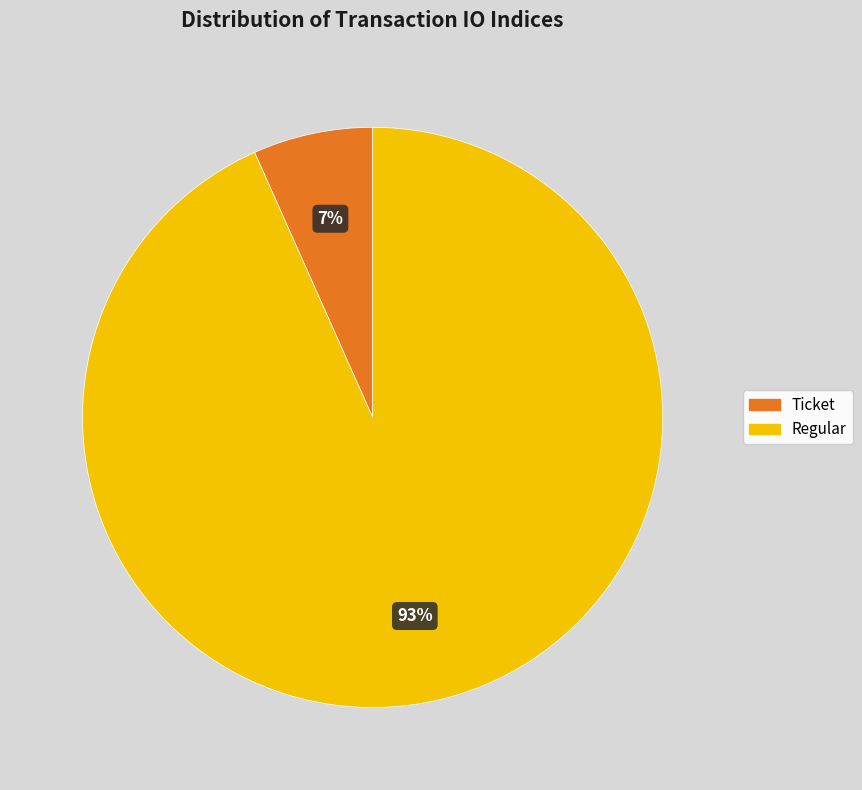

Which category has the biggest portion of the pie?

Regular